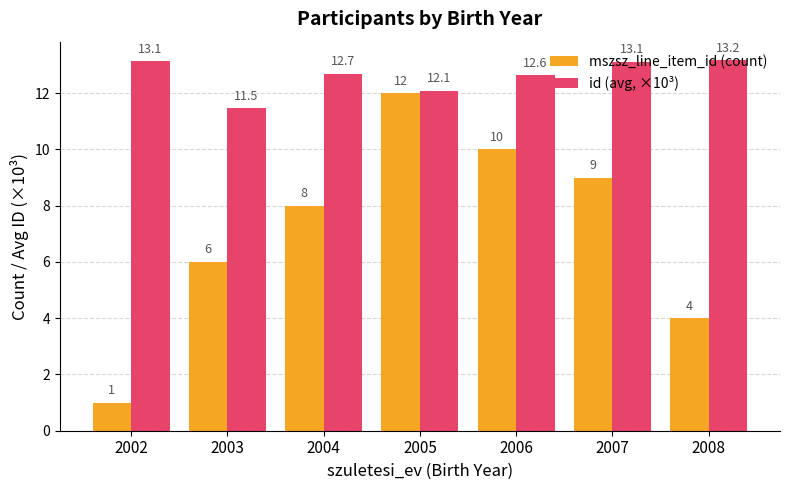

List the series in order of their peak value, lowest first.

mszsz_line_item_id (count), id (avg, ×10³)